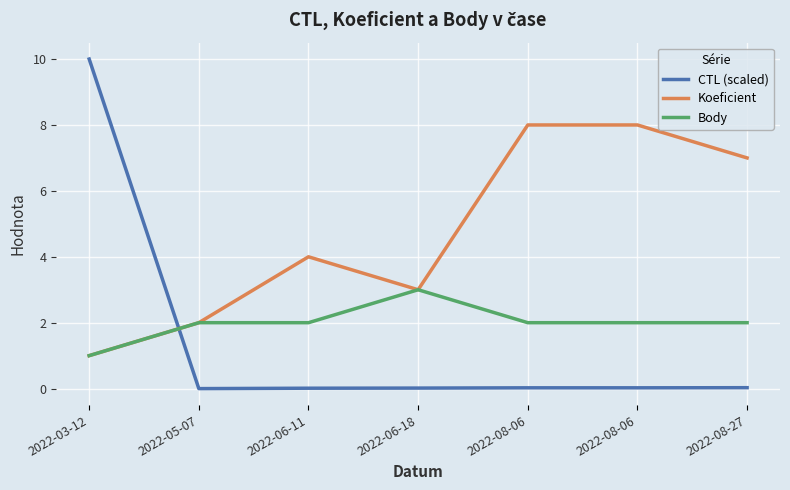

How many lines are shown in the chart?

3